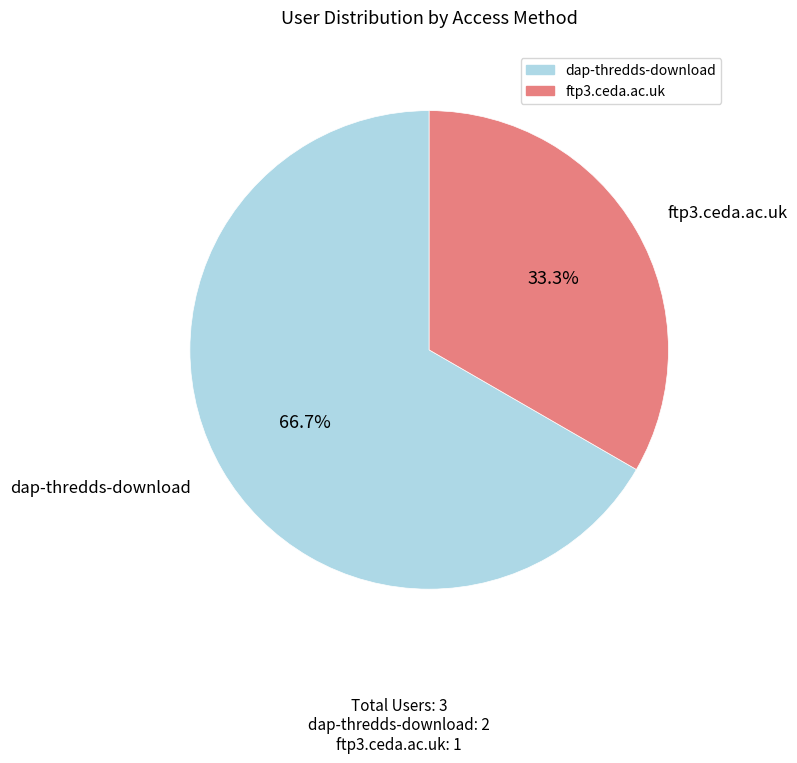

Which slice represents more than half of the pie?

dap-thredds-download